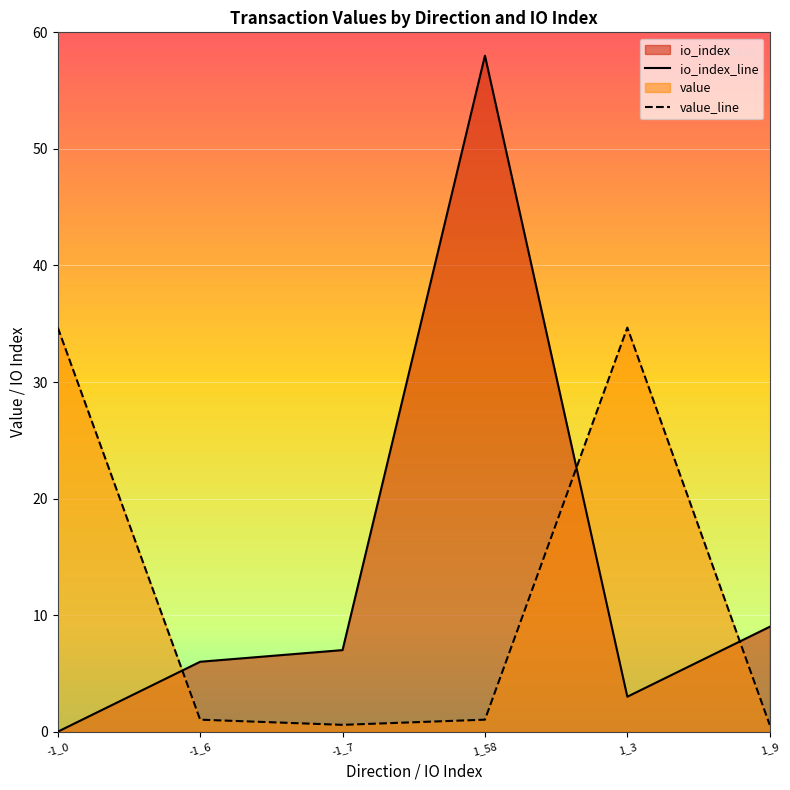

How many lines are shown in the chart?

2